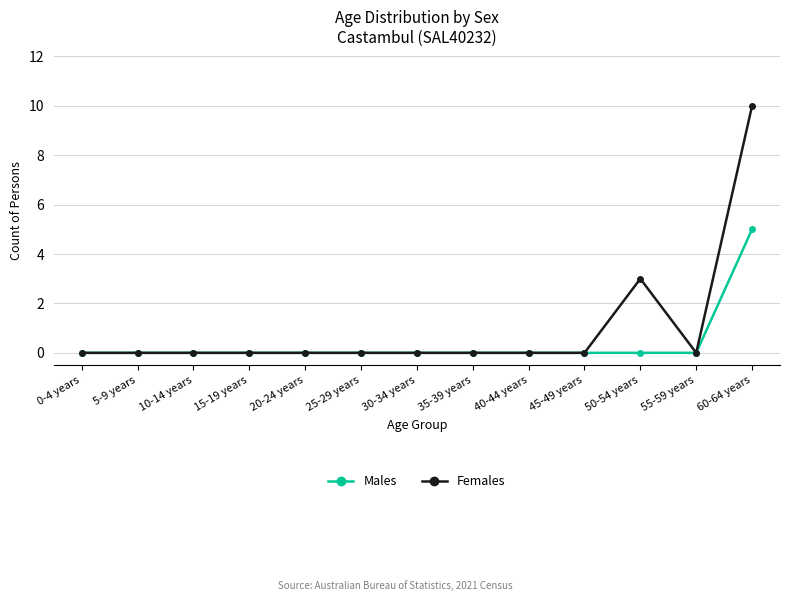

Which series changed the most between 5-9 years and 50-54 years?

Females